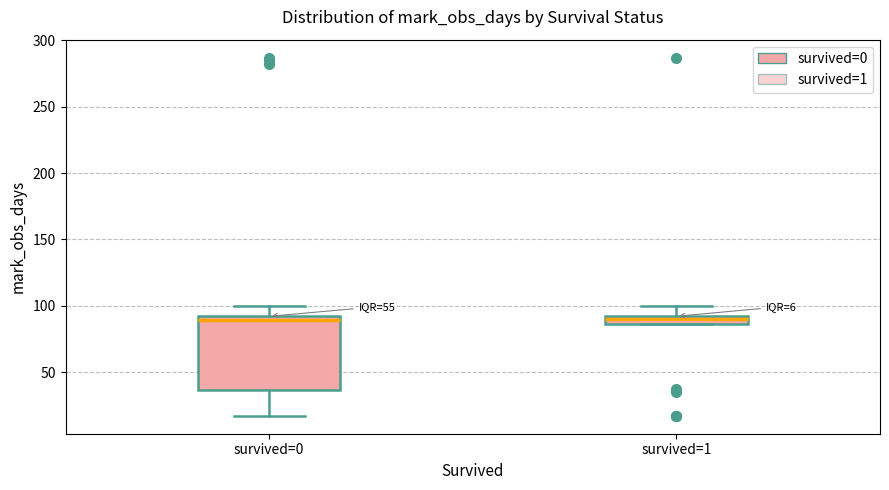

Comparing the boxes themselves (not the whiskers), which one is the tallest?

survived=0